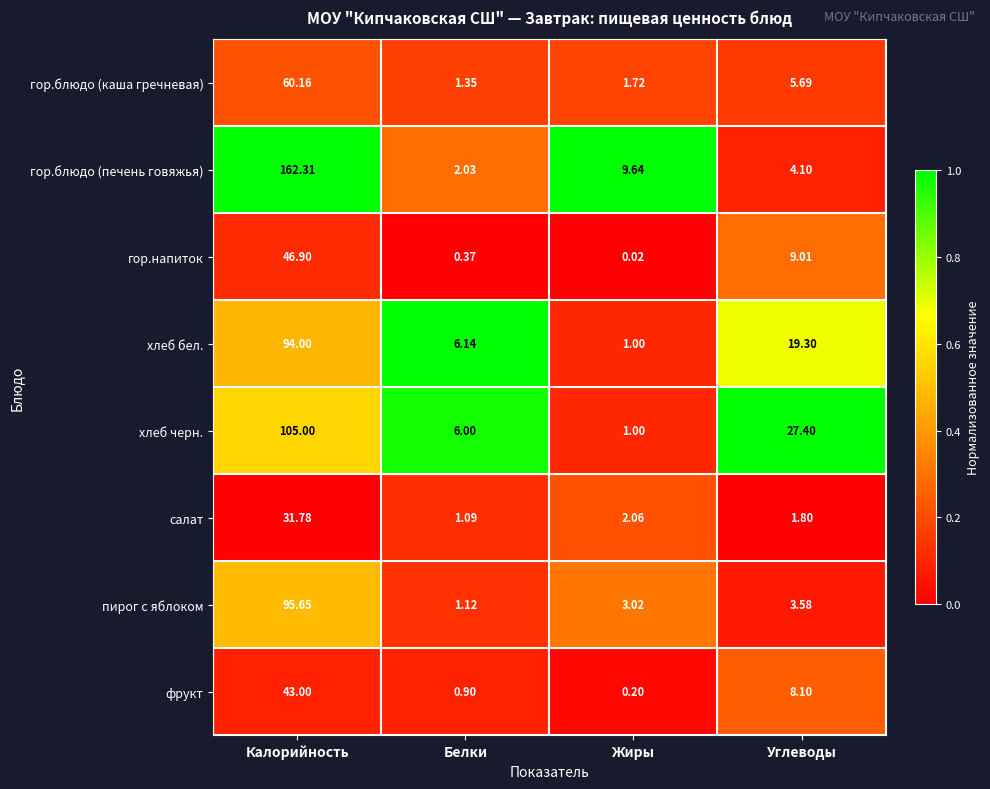

At which category is the sum across all series the highest?

Калорийность